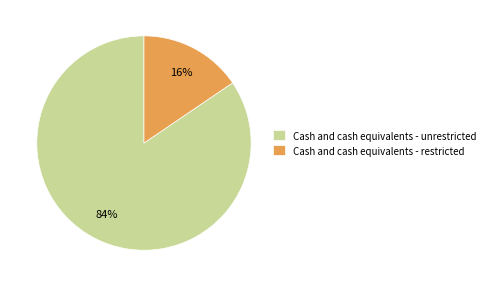

Rank the categories by value from highest to lowest.

Cash and cash equivalents - unrestricted, Cash and cash equivalents - restricted